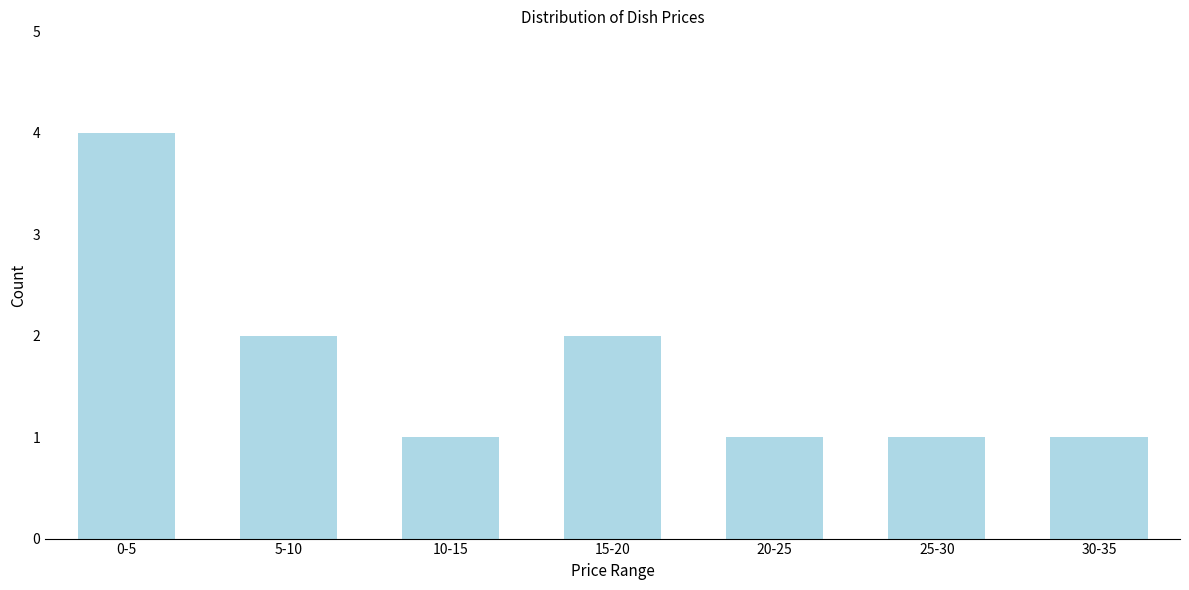

Reading left to right, what are all the values shown in this chart?

4	2	1	2	1	1	1